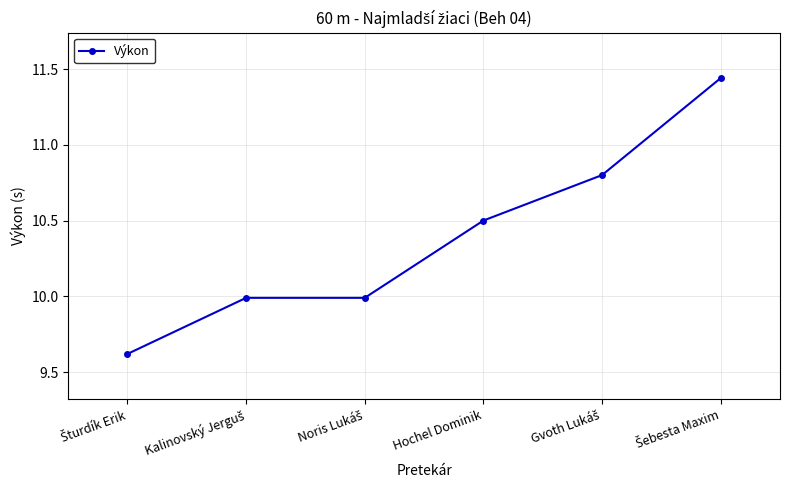

What position from the right is Hochel Dominik?

3